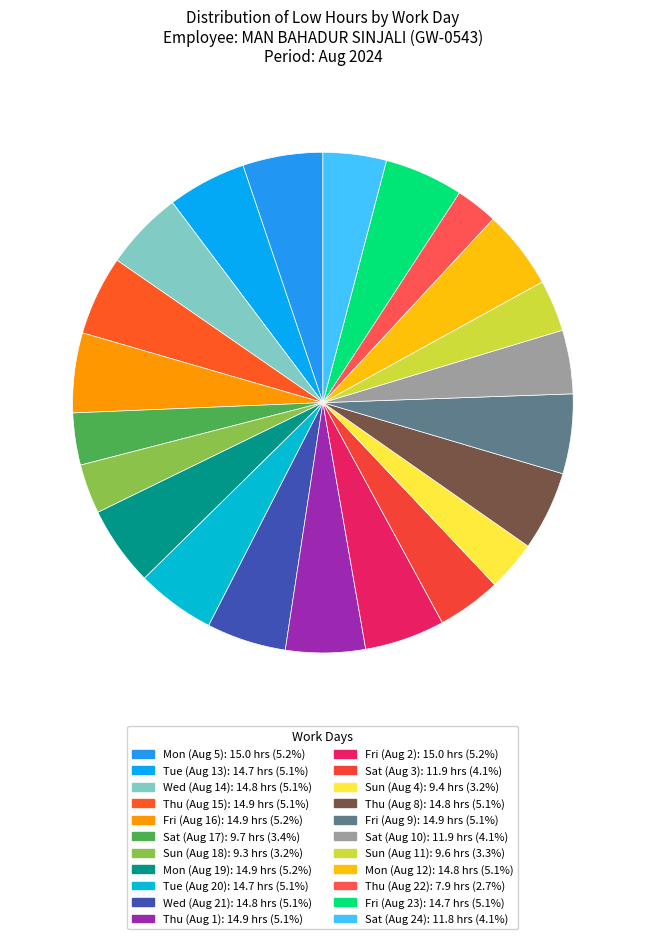

Is there any slice that represents more than half of the pie?

No